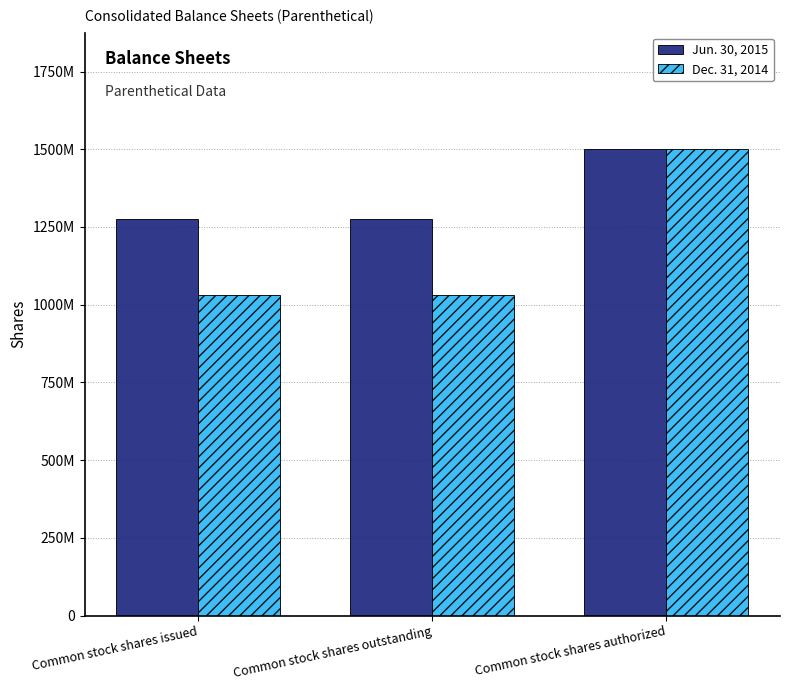

Is it true that Dec. 31, 2014 equals 1032123906 at Common stock shares outstanding?

True